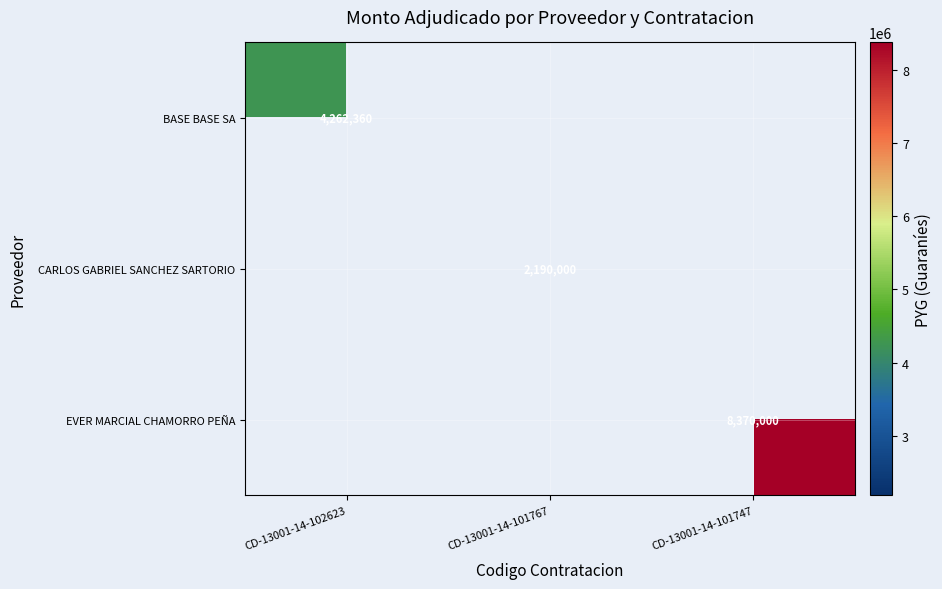

The BASE BASE SA series shows 4262360 at CD-13001-14-102623. True or false?

True